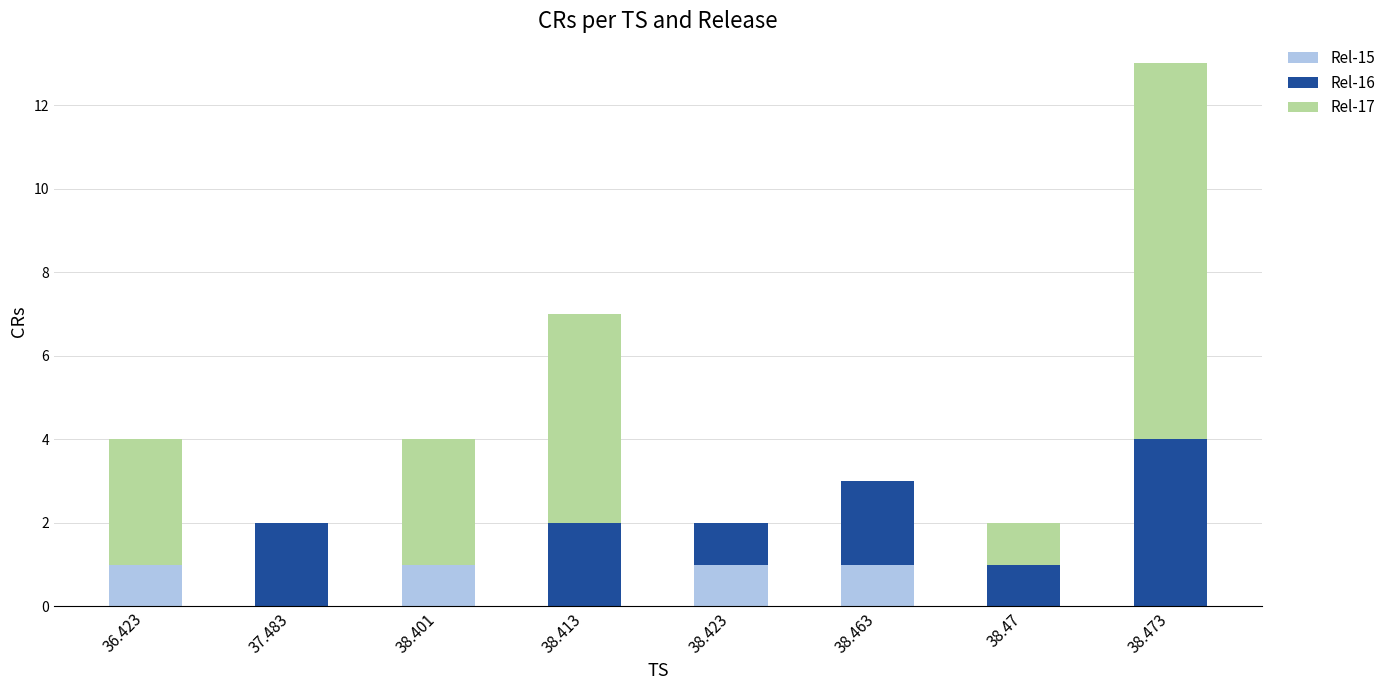

Reading left to right, list the values for the Rel-15 series.

36.423=1	37.483=0	38.401=1	38.413=0	38.423=1	38.463=1	38.47=0	38.473=0